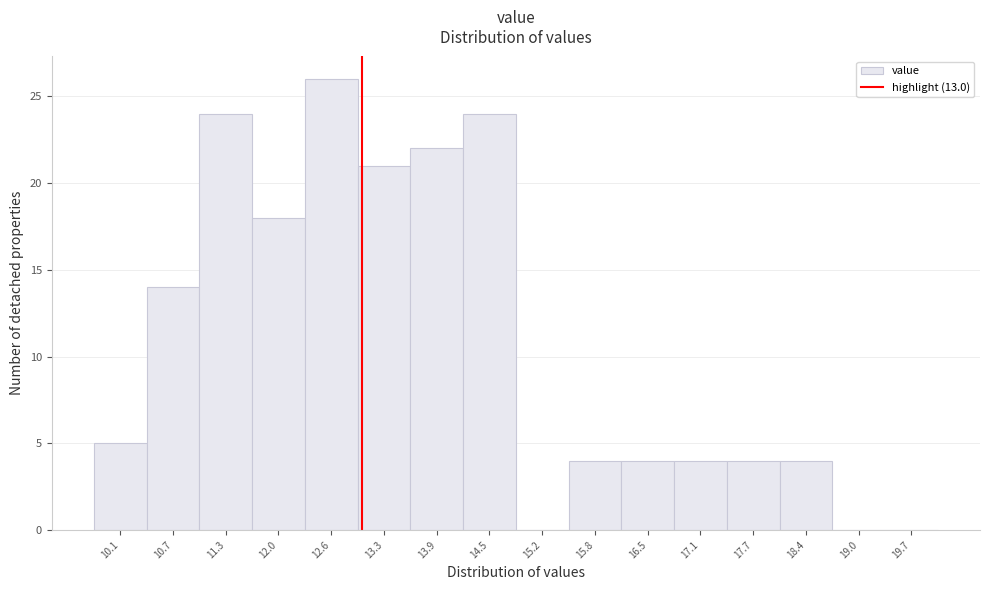

How tall is the bar that spans 16.8 to 17.4 on the x-axis? Neither the bar edges nor the heights are printed on the chart, so give them approximately, as read against the axes.

4